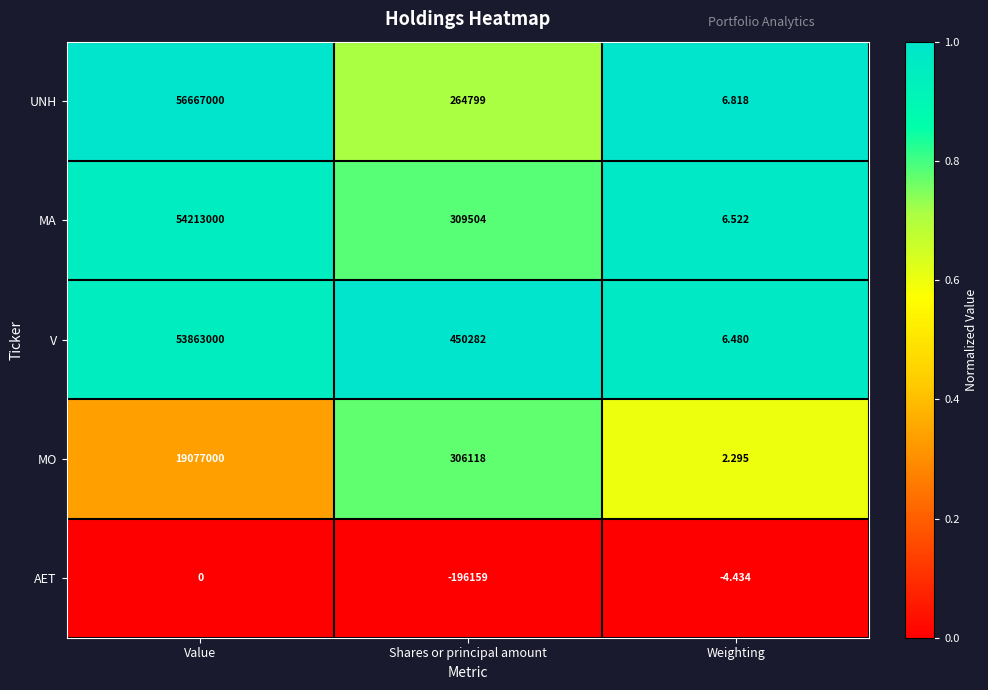

At which category does the chart reach its peak across all series?

Value